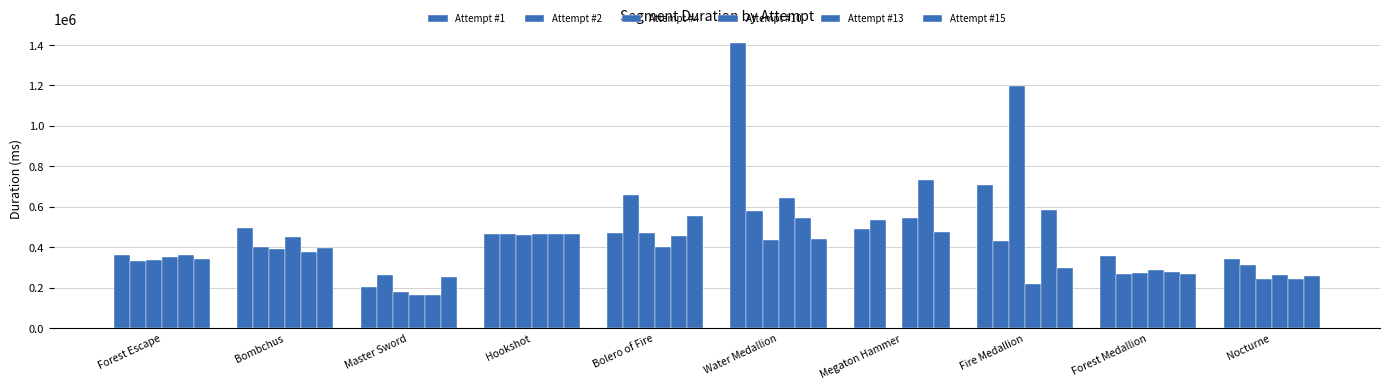

What is the value of the Attempt #10 bar at the 7th from the left?

542493